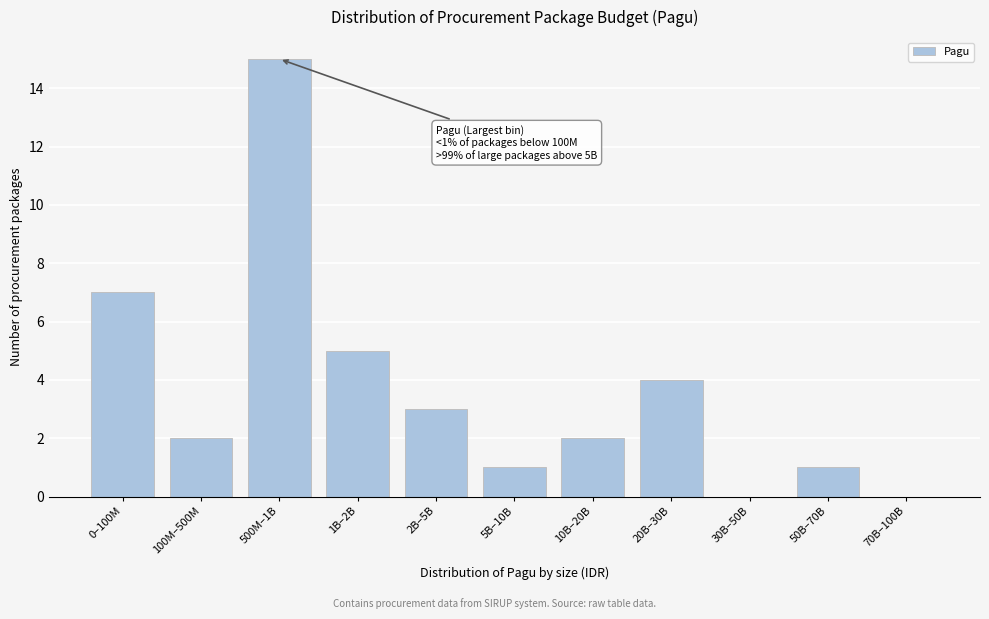

Reading left to right, what are all the values shown in this chart?

0–100M=7	100M–500M=2	500M–1B=15	1B–2B=5	2B–5B=3	5B–10B=1	10B–20B=2	20B–30B=4	30B–50B=0	50B–70B=1	70B–100B=0